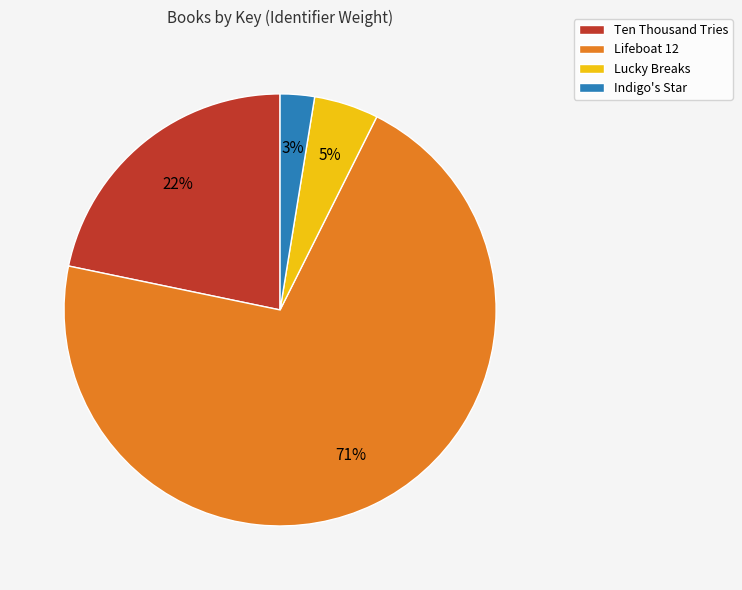

Do Lucky Breaks and Indigo's Star together represent more than half of the pie?

No